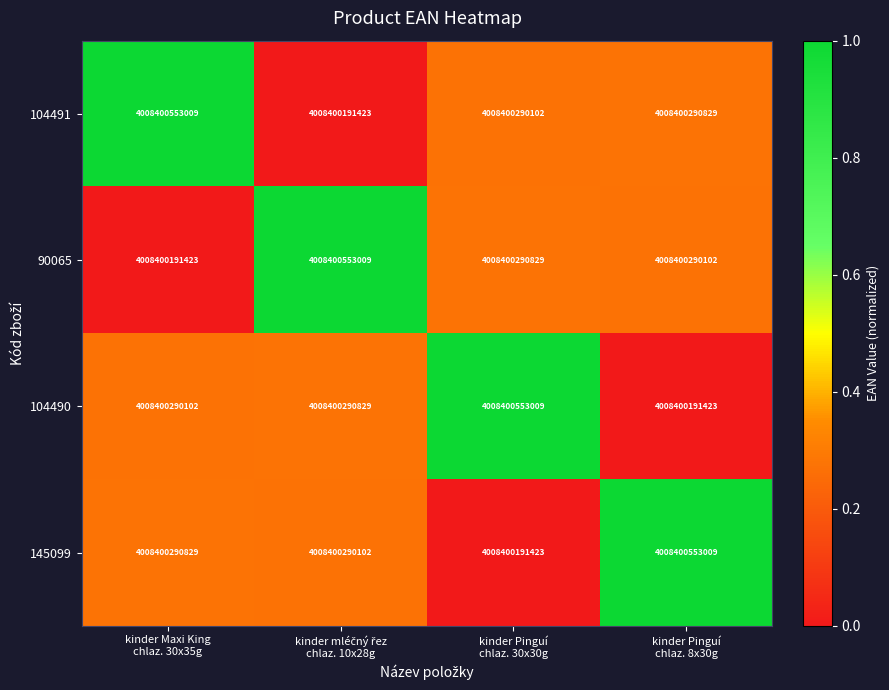

What is the total value across all series at kinder Pinguí
chlaz. 8x30g?

1.5